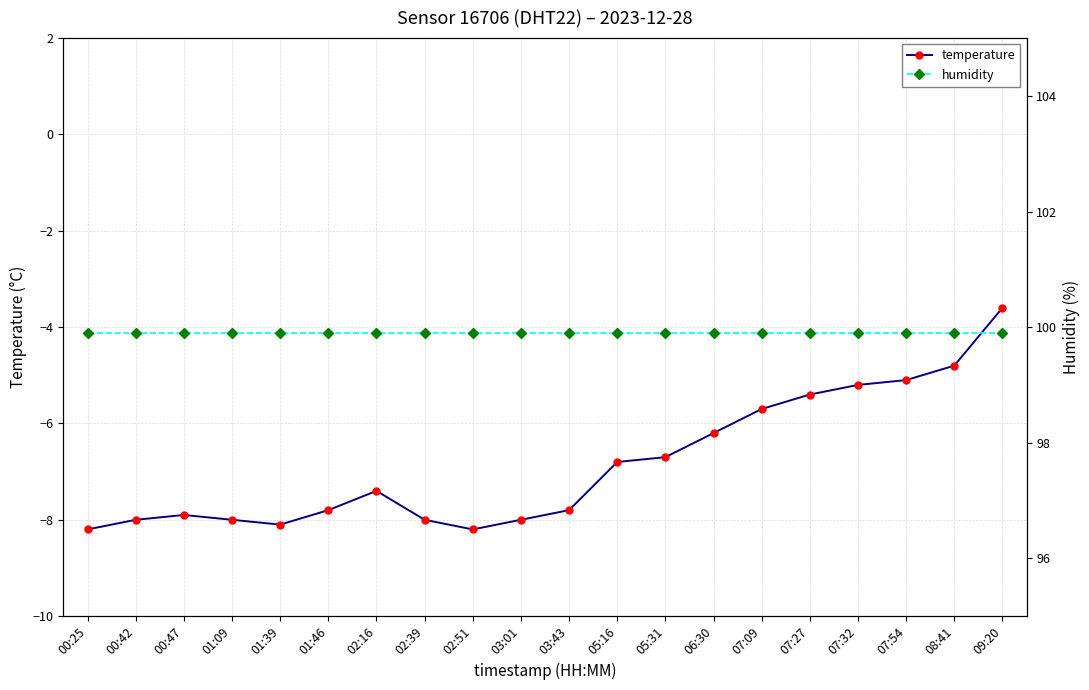

What are all the series names shown in the legend?

temperature, humidity